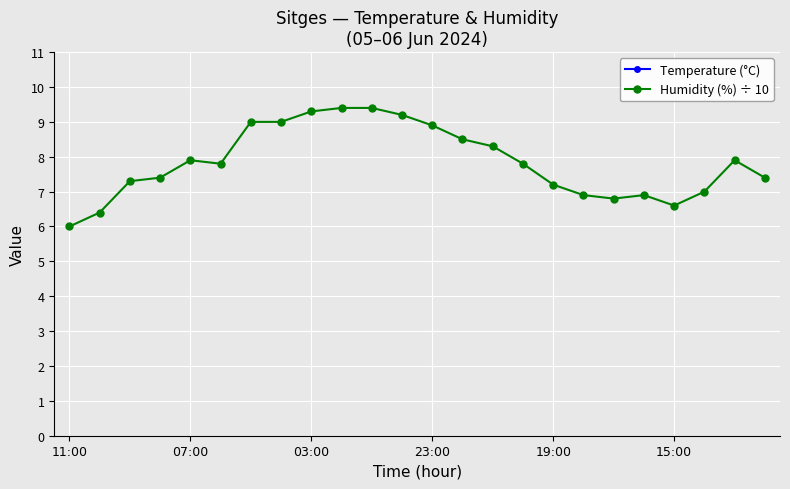

True or false: Humidity (%) ÷ 10 has more than 2 interior local peaks.

True